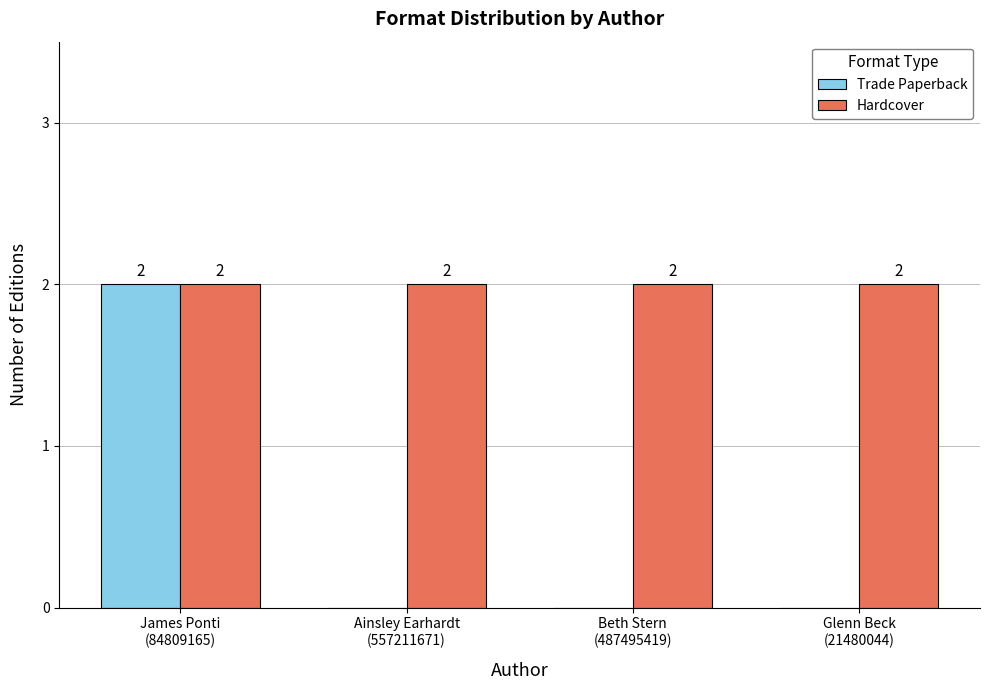

Reading left to right, what are all the values shown in this chart?

Trade Paperback: James Ponti
(84809165)=2	Ainsley Earhardt
(557211671)=0	Beth Stern
(487495419)=0	Glenn Beck
(21480044)=0
Hardcover: James Ponti
(84809165)=2	Ainsley Earhardt
(557211671)=2	Beth Stern
(487495419)=2	Glenn Beck
(21480044)=2